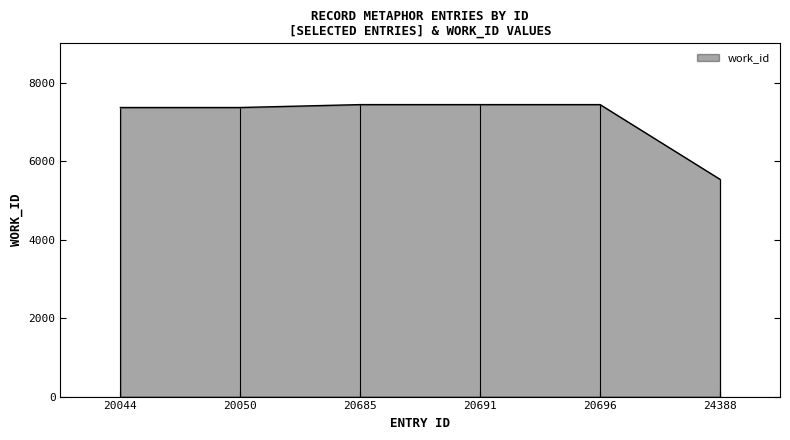

Rank the categories by value from lowest to highest.

24388, 20044, 20050, 20685, 20691, 20696